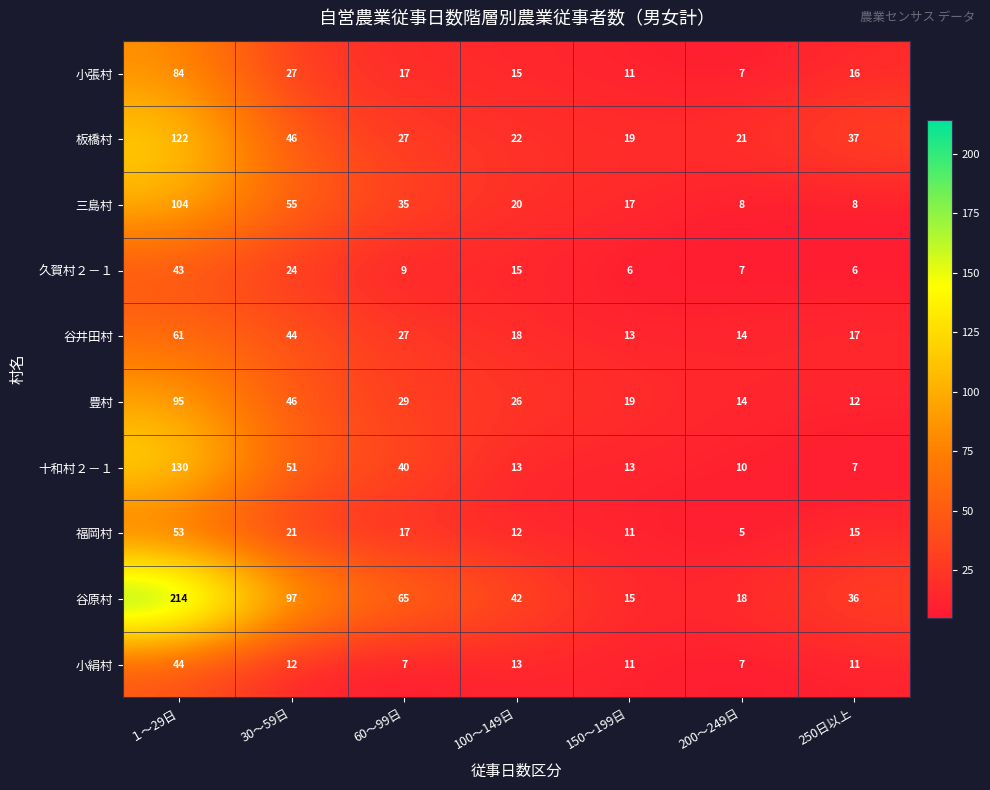

At which category is the sum across all series the highest?

１～29日